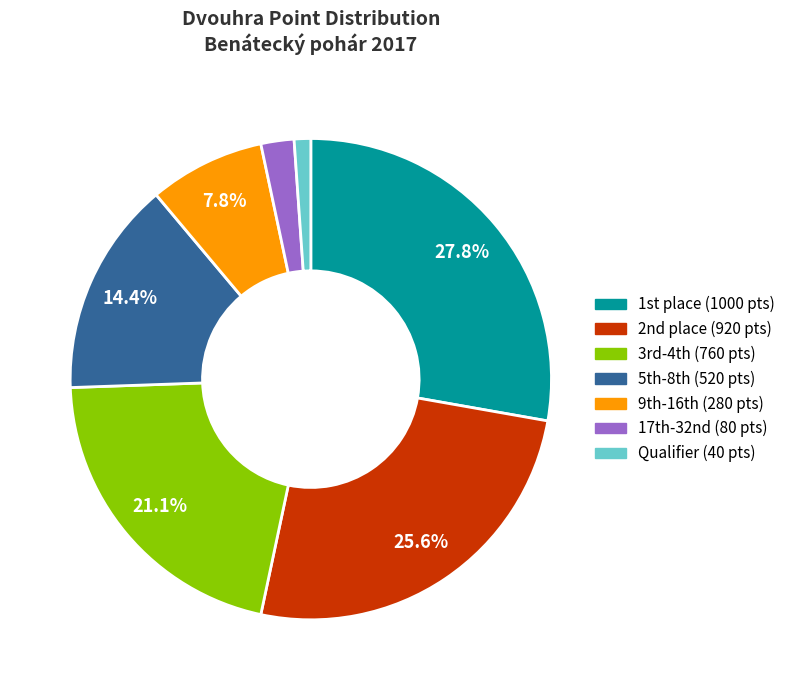

Does any single category account for the majority?

No